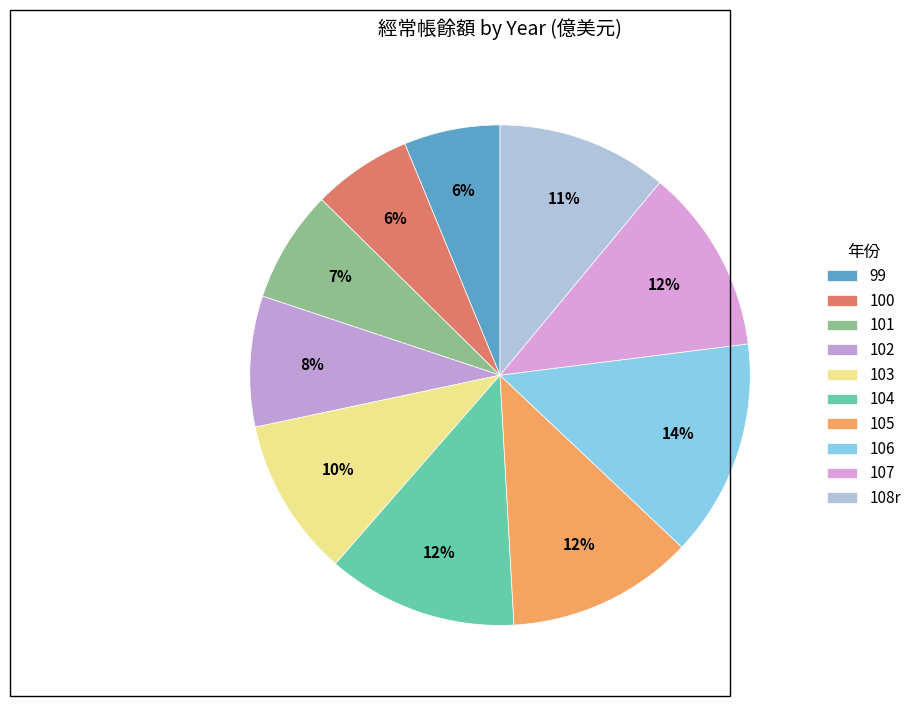

What is the ratio of the value at 100 to the value at 101?

0.9